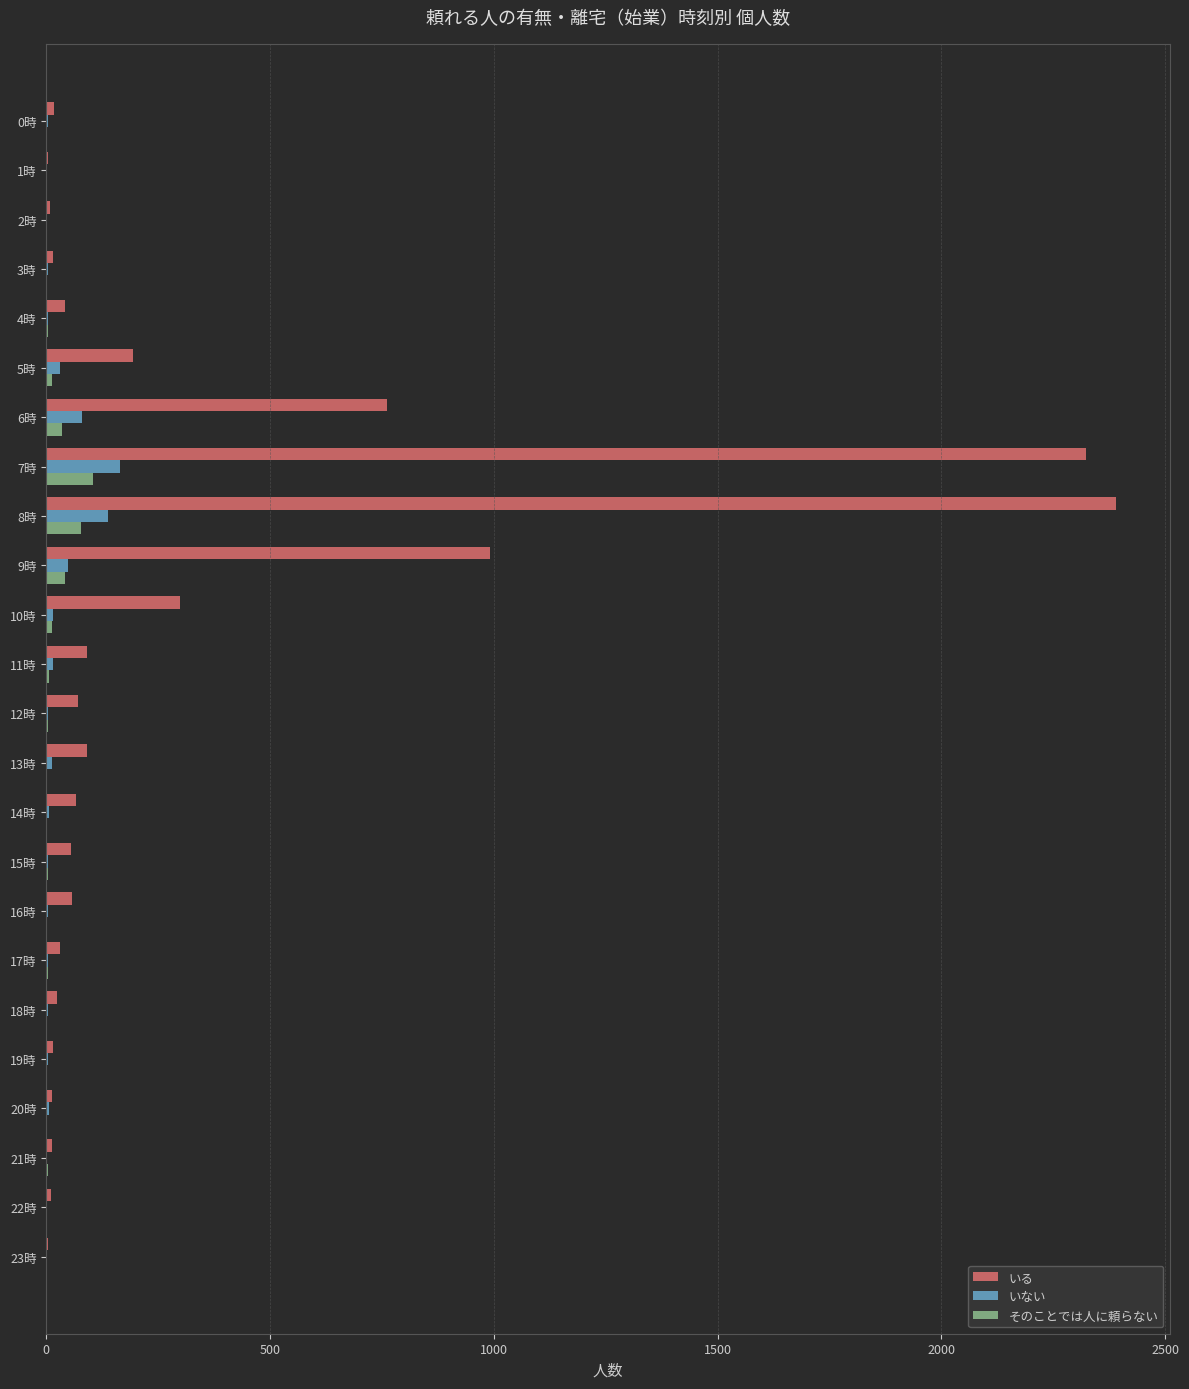

Which series changed the most between 7時 and 9時?

いる